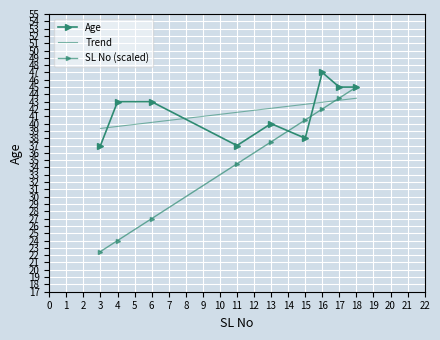

How many values in the SL No (scaled) series exceed 37?

5